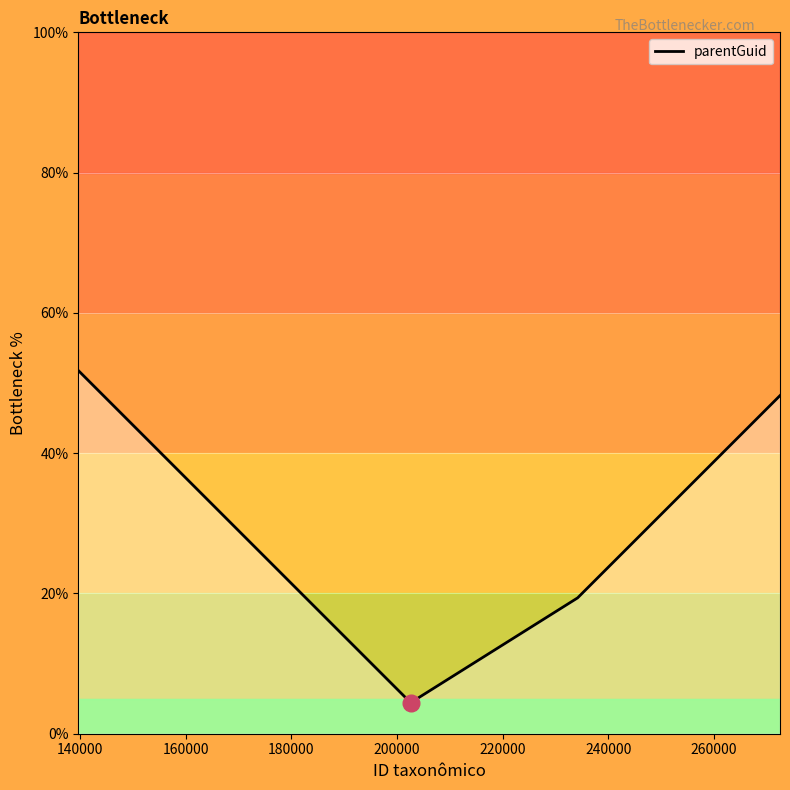

What is the smallest value displayed?

4.4